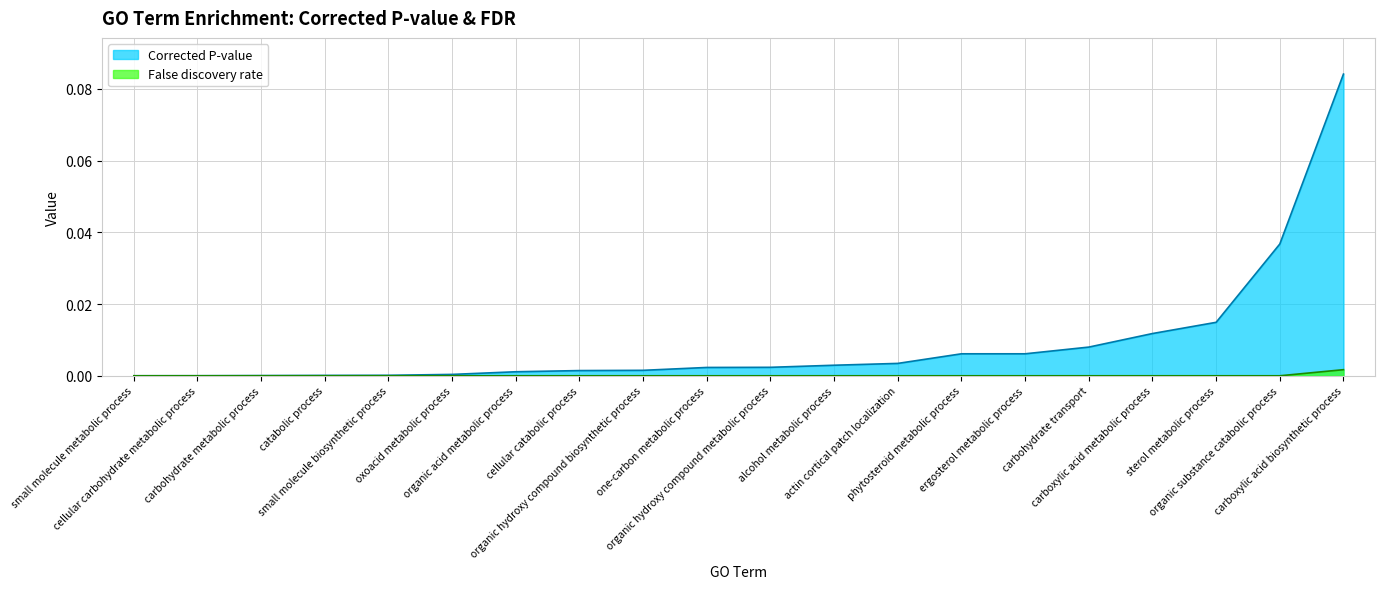

Which label corresponds to the largest value in the chart?

carboxylic acid biosynthetic process